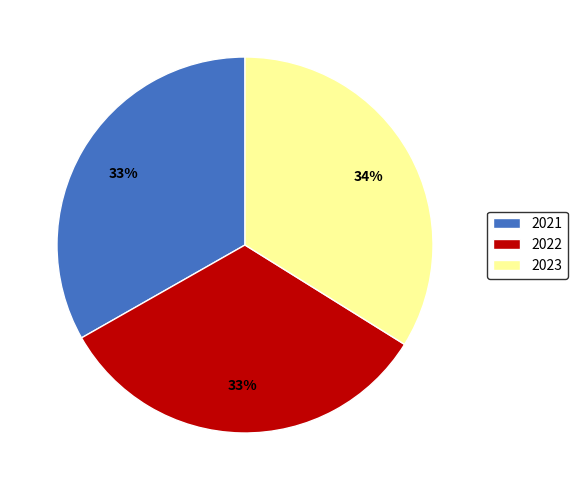

To the nearest percent, what percentage of the pie is 2022?

33%